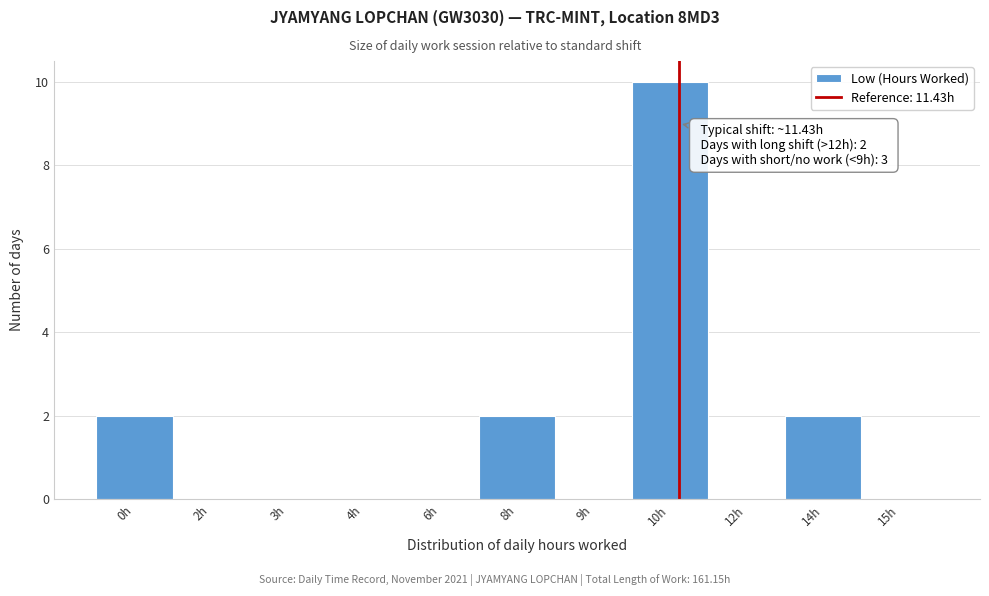

Reading left to right, extract all data points from this chart.

0h=2	2h=0	3h=0	4h=0	6h=0	8h=2	9h=0	10h=10	12h=0	14h=2	15h=0